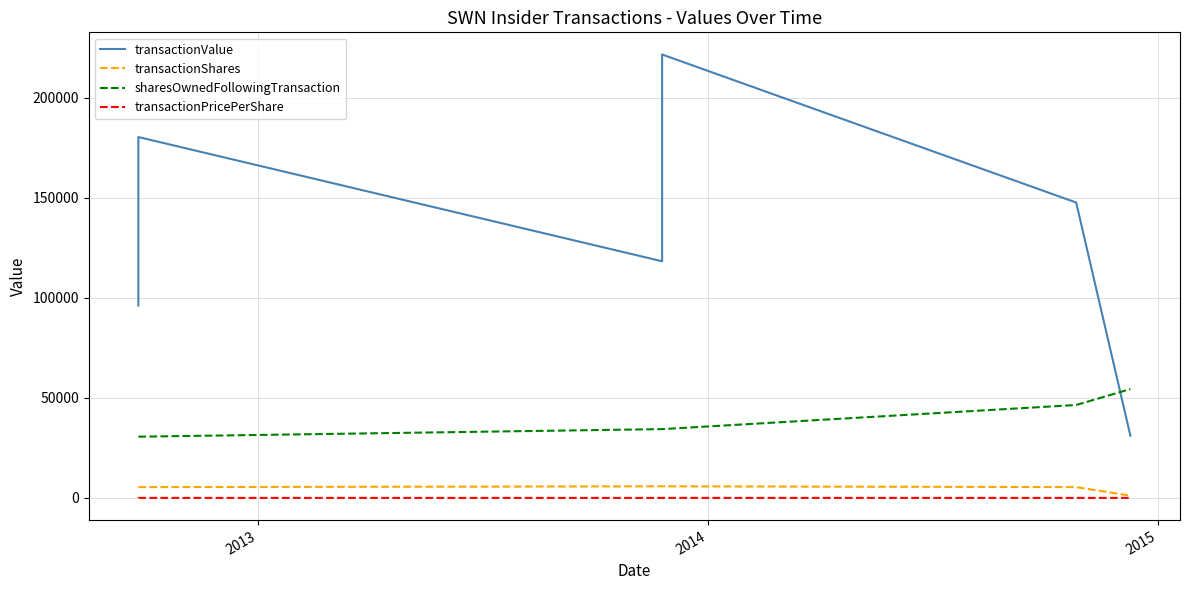

What is the value of the transactionValue point at the 3rd from the left?

118350.0